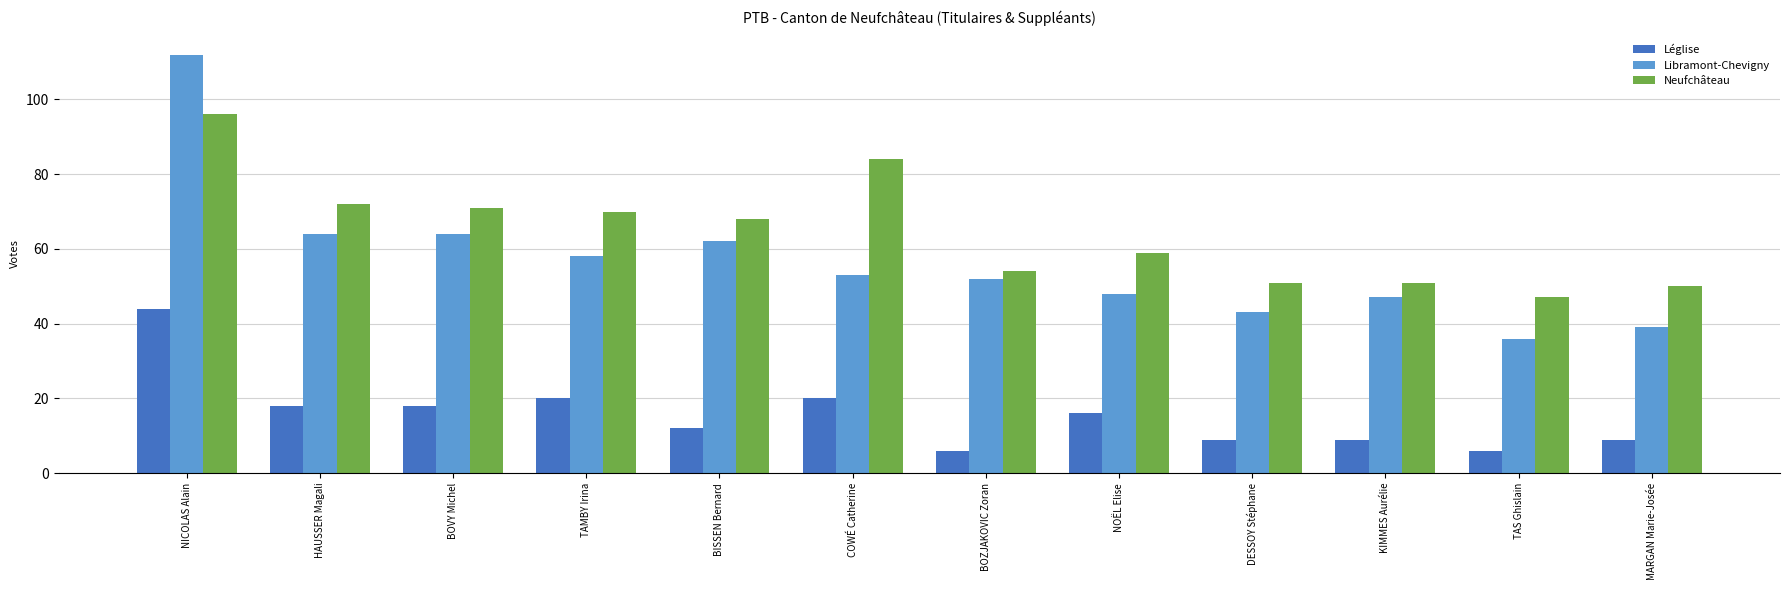

What position from the right is KIMMES Aurélie?

3